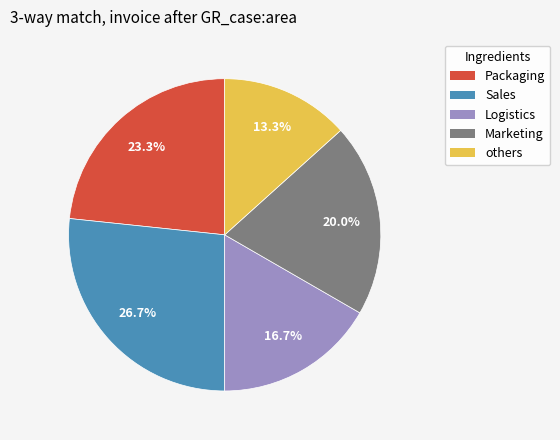

Is there a majority slice in this chart?

No